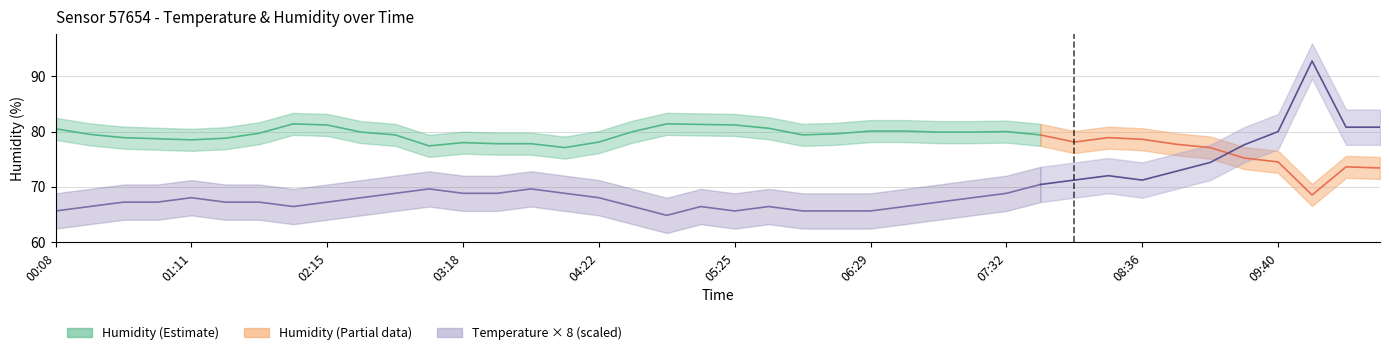

Which series has the largest total across all categories?

humidity